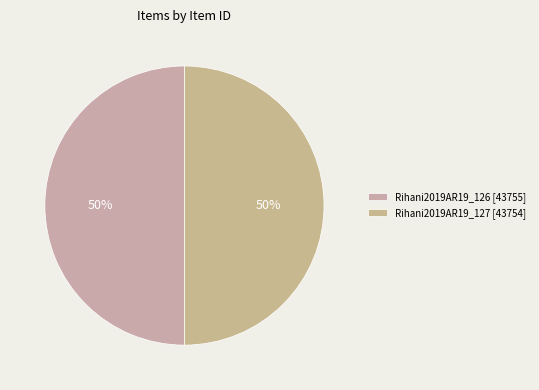

To the nearest percent, what portion does Rihani2019AR19_127 [43754] represent?

50%